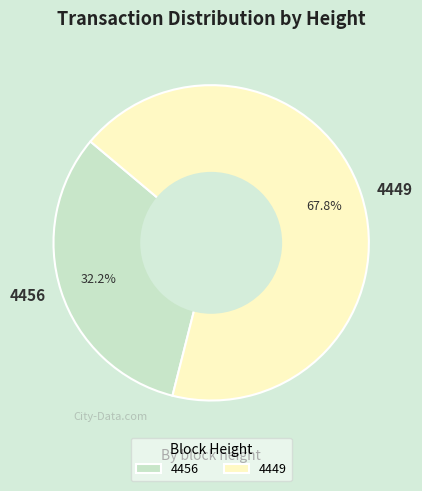

Is there any slice that represents more than half of the pie?

Yes